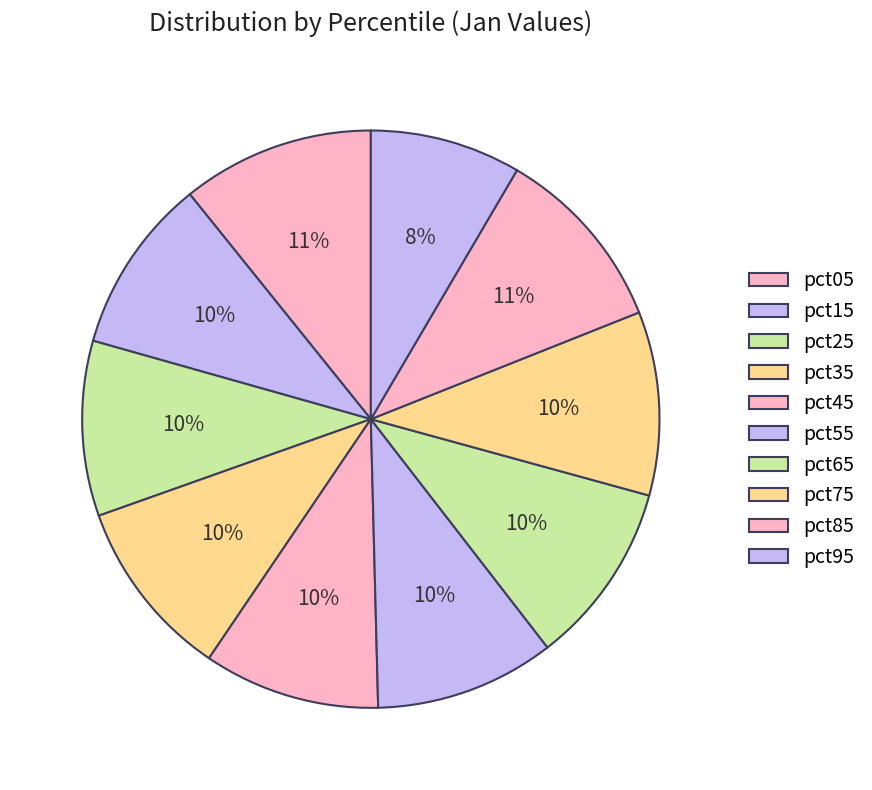

What percentage is NOT represented by pct45?

90.1%